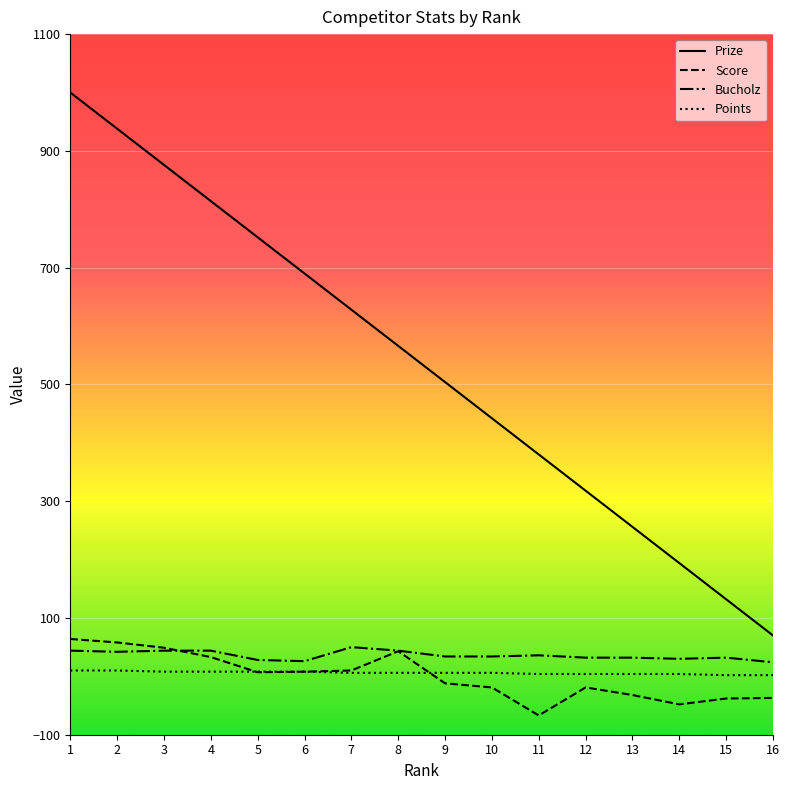

Is this an area chart (filled region under the line)?

No